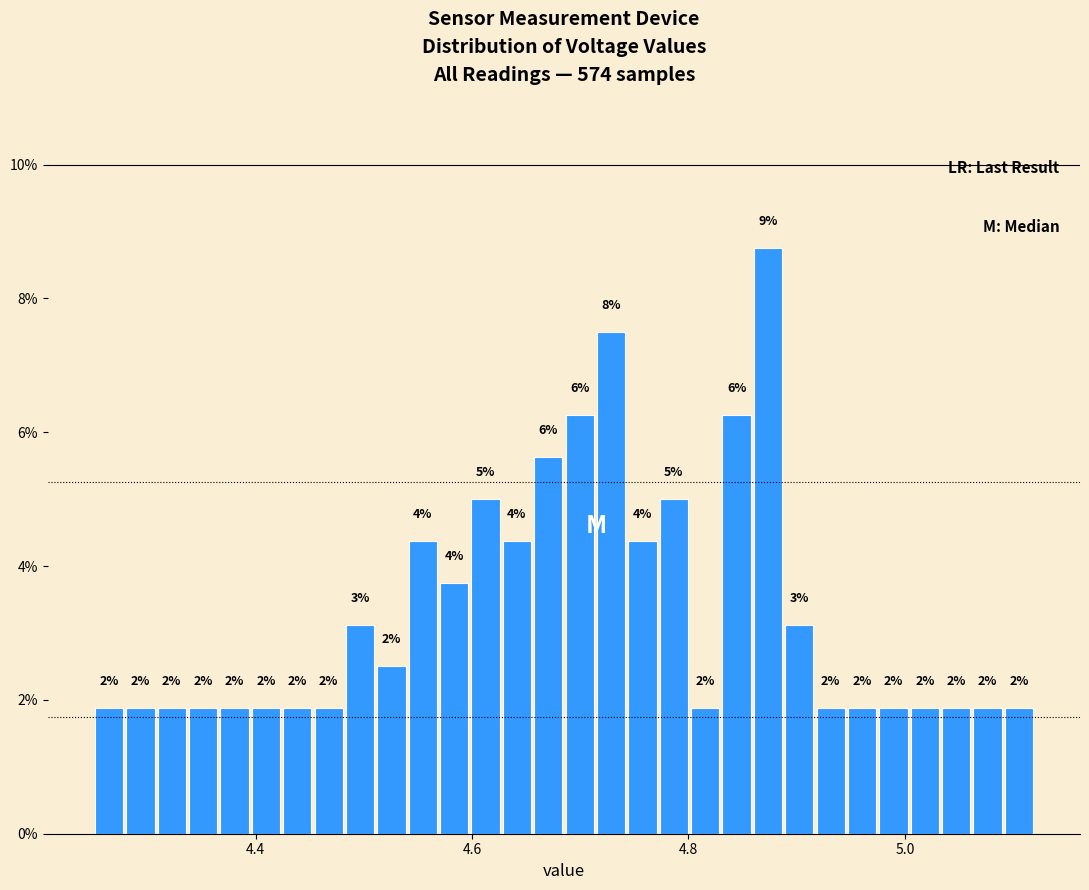

Around what value on the x-axis is the tallest bar? Give the approximate position of its centre, as read against the axis.

4.88